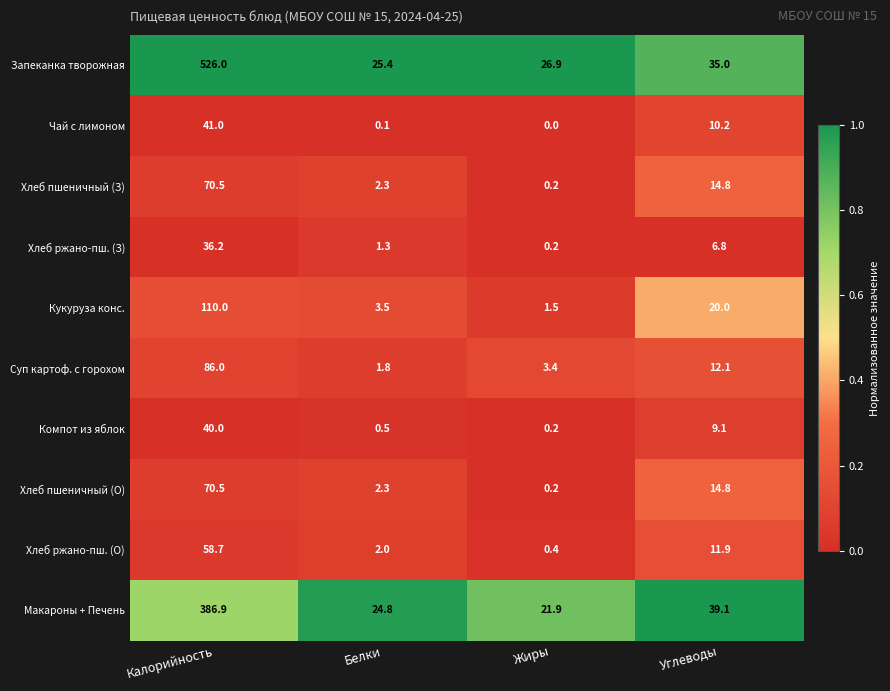

What is the difference between the highest and lowest values at Жиры?

26.9